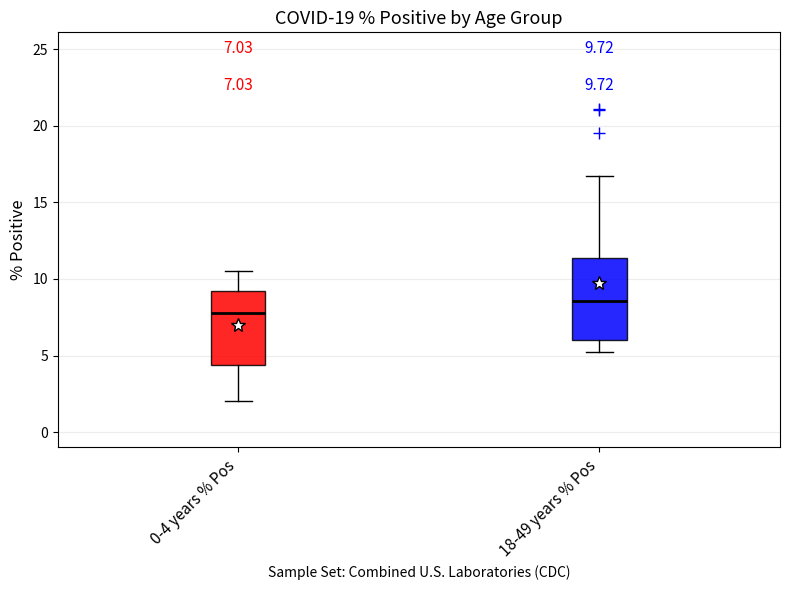

Which box has the highest median line?

18-49 years % Pos